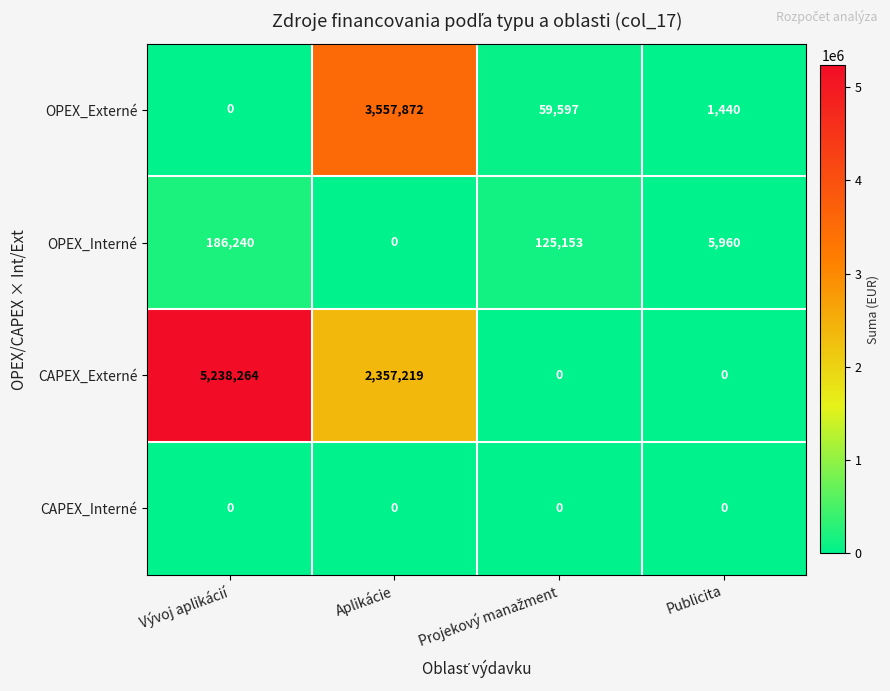

Count the number of data series in this chart.

4